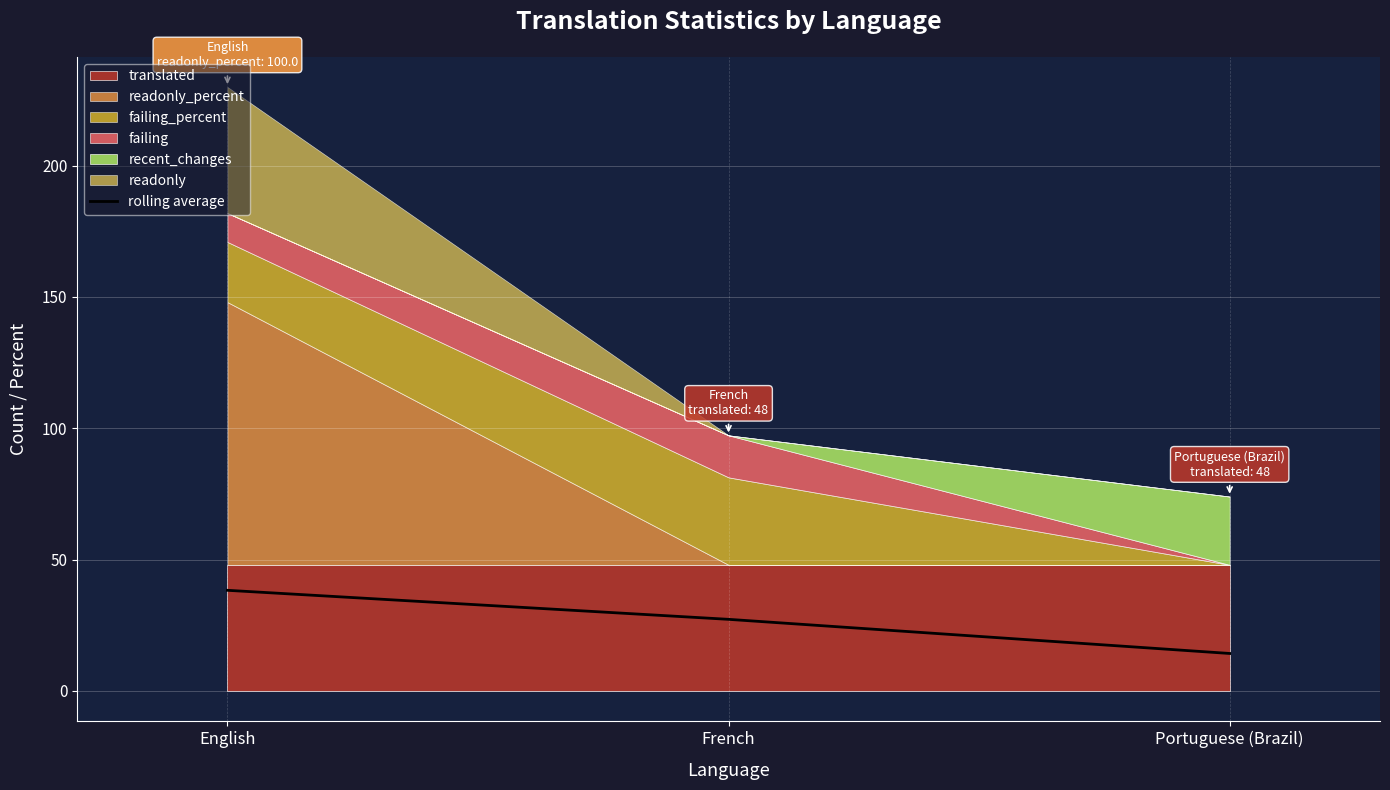

The chart shows a value of 38.3 at English. True or false?

True